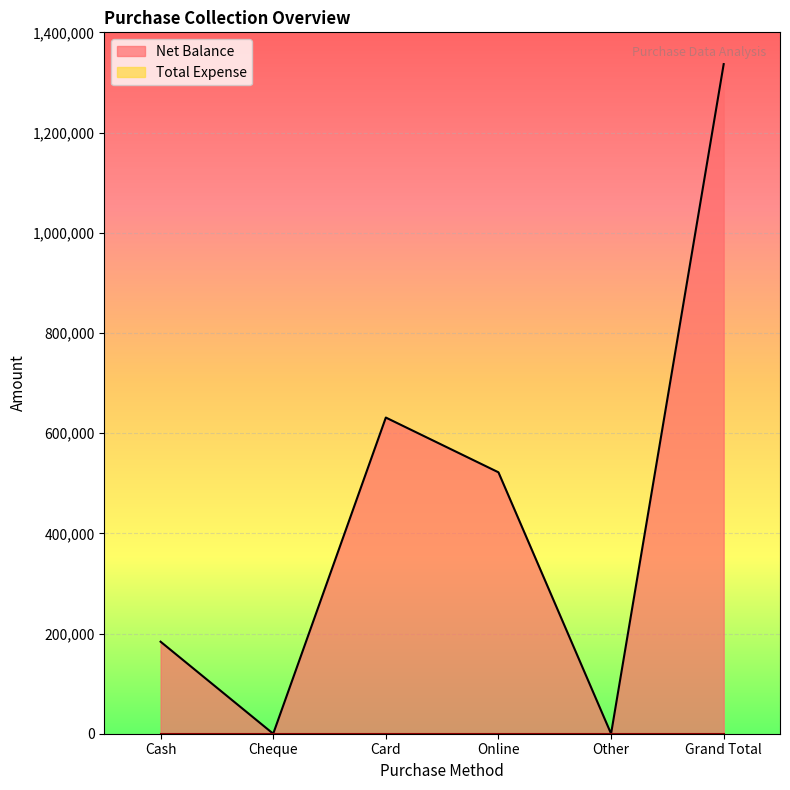

Is it true that the value at Card is 947841?

False